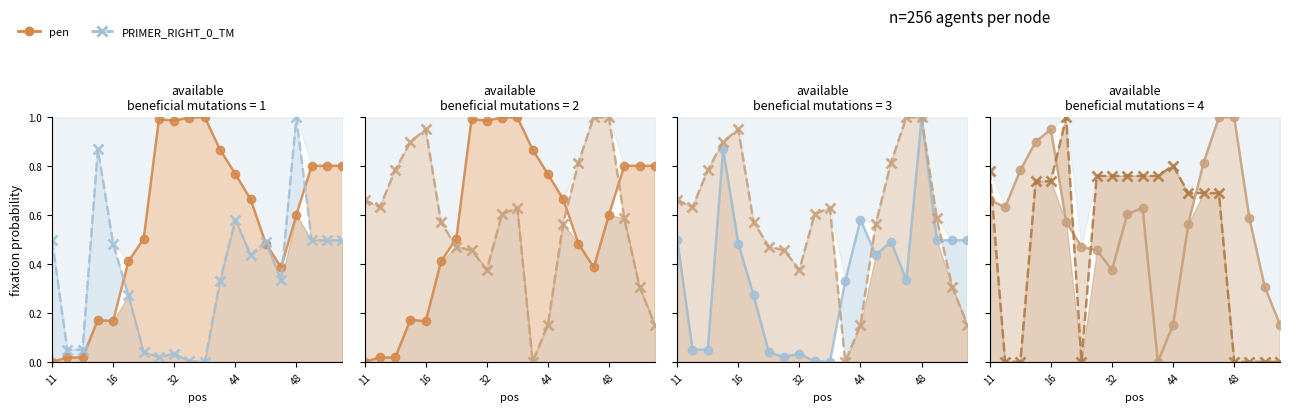

In PRIMER_RIGHT_0_TM, how many points are lower than both neighbors (excluding endpoints)?

5